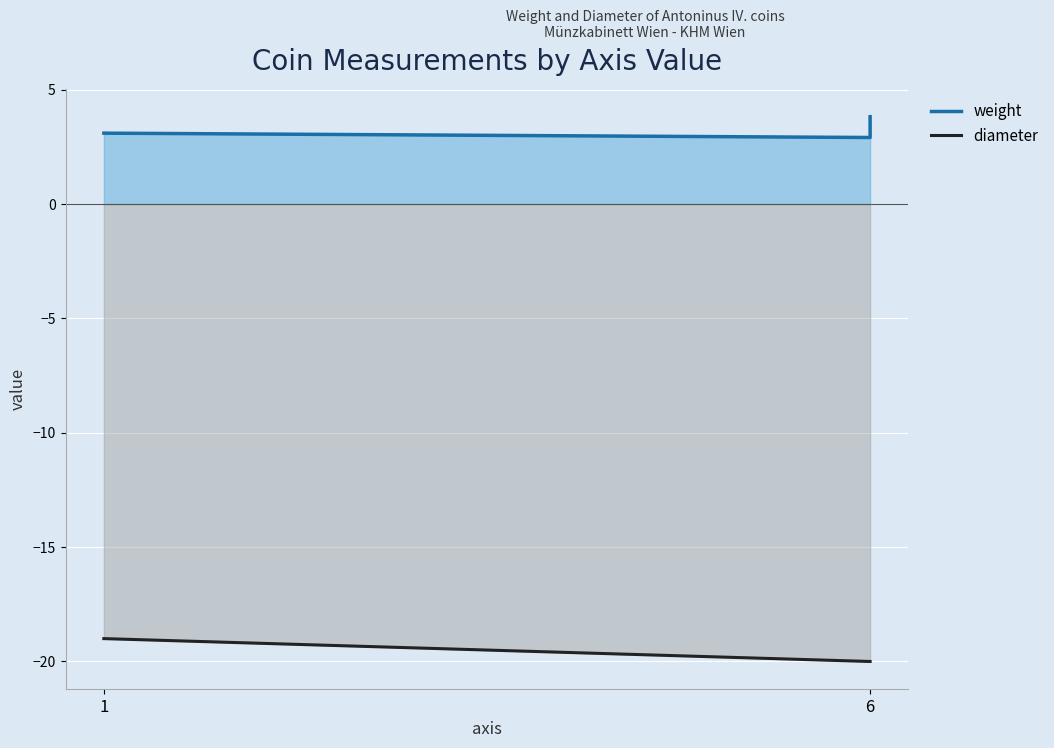

Where is weight nearest to the value 3?

6